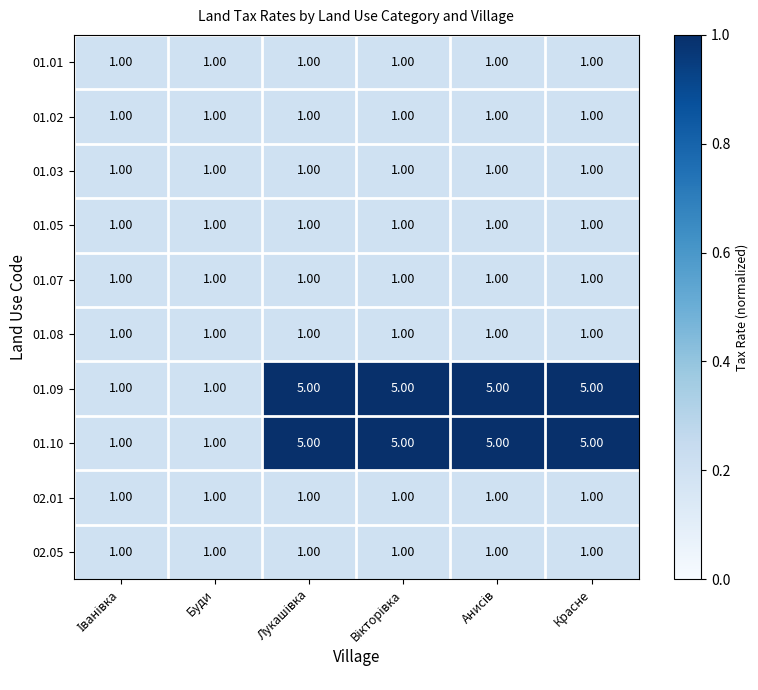

What is the sum of all 02.01 values?

6